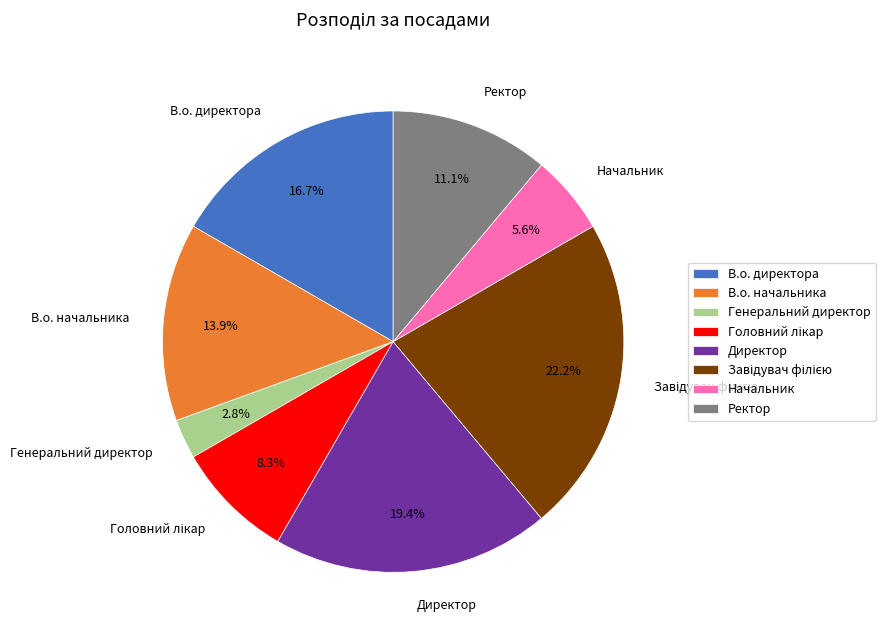

What is the smallest slice in the pie chart?

Генеральний директор